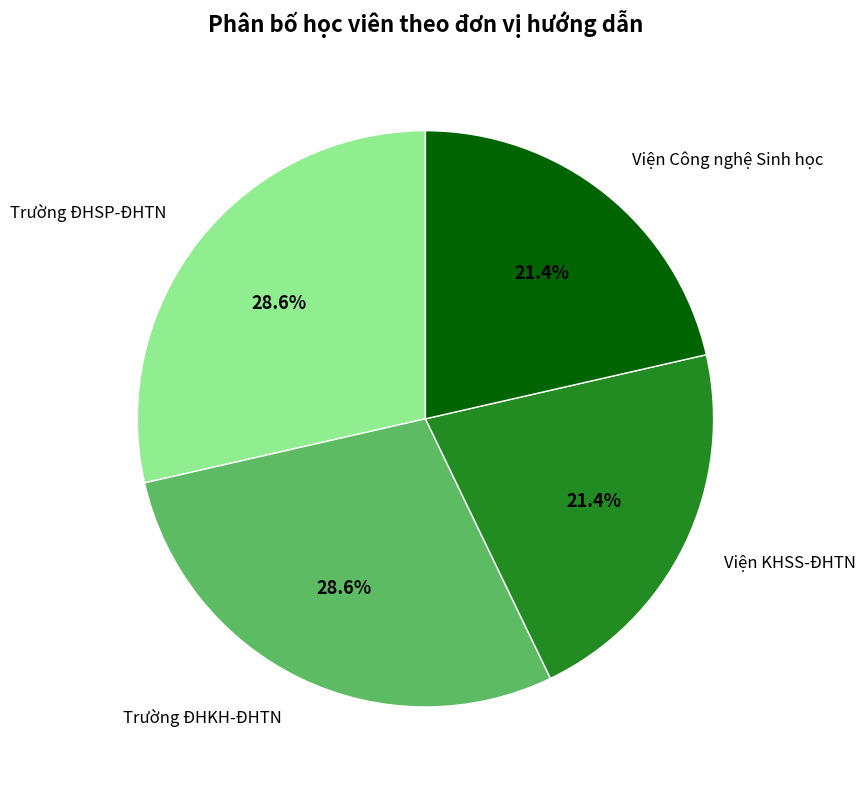

Does any single category account for the majority?

No